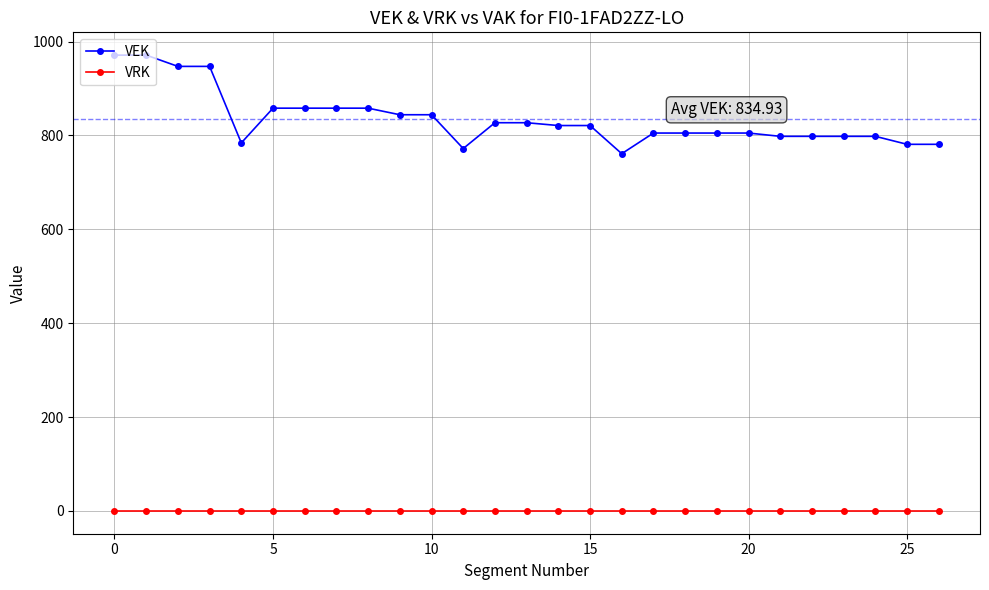

What is the average value of the VEK series?

835